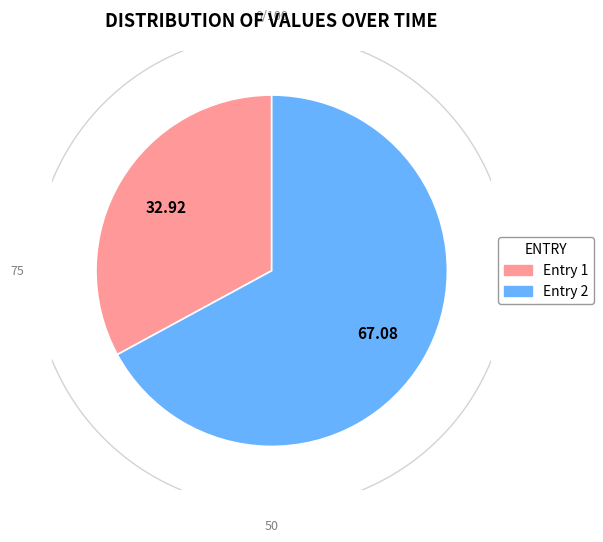

What percentage do 2019-04-06T02:55:21.721Z and 2019-04-06T07:48:48.841Z together represent?

100.0%